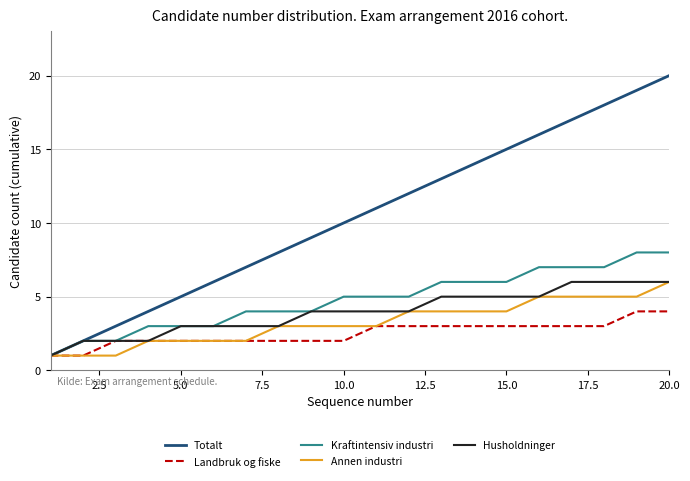

What is the greatest value displayed?

20